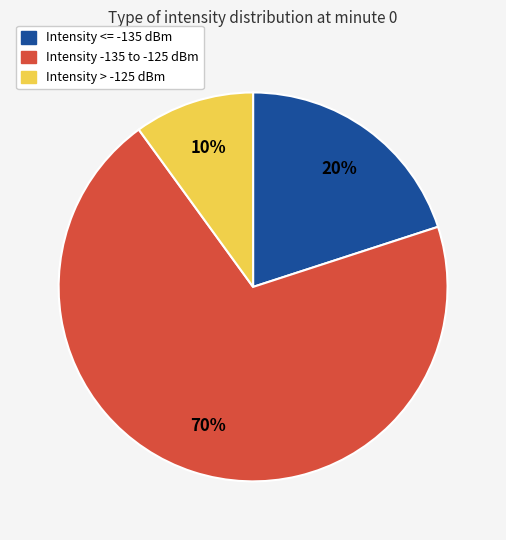

Is there any slice that represents more than half of the pie?

Yes